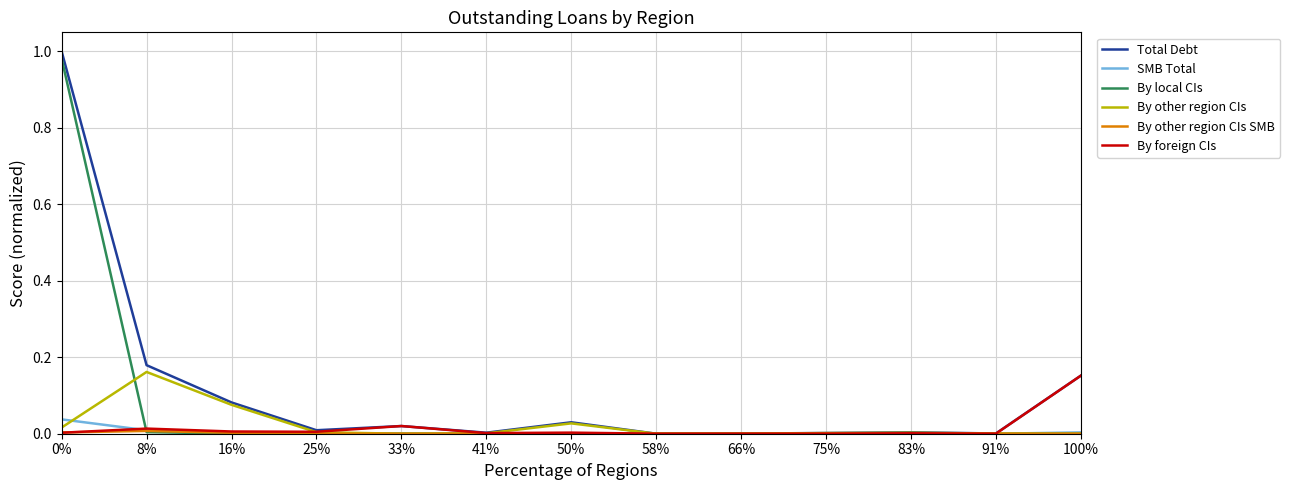

At which label does By other region CIs reach its peak?

8%